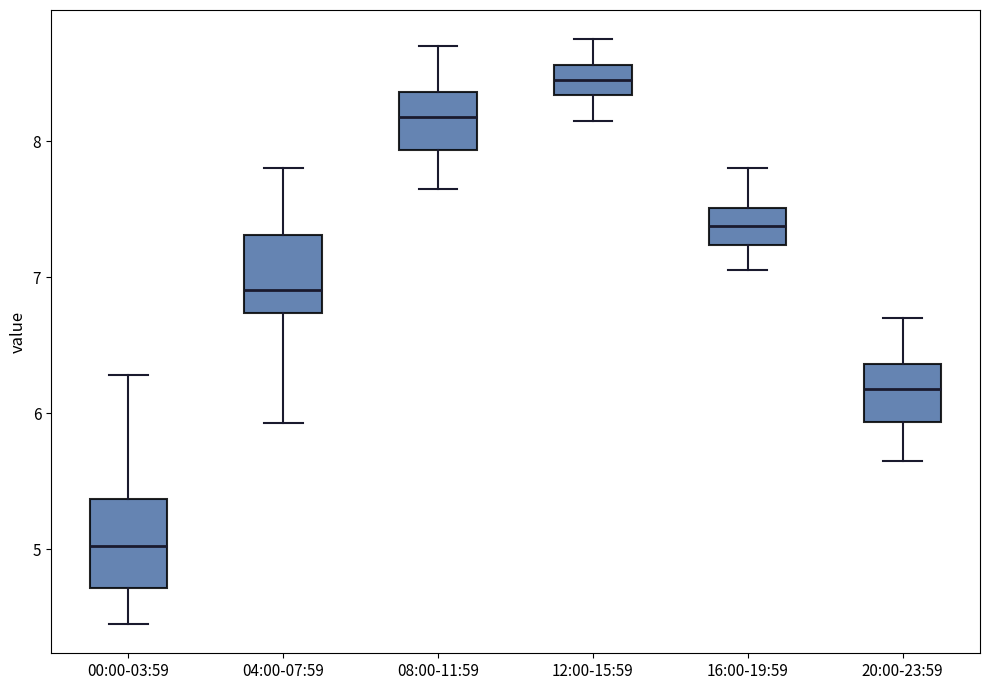

Reading left to right, read every box against the y-axis: the position of its median line, the range the box covers, and the ends of its whiskers. The values are not printed on the chart, so give them approximately, as read against the axis.

00:00-03:59: median 5.0, box 4.7 to 5.4, whiskers 4.5 to 6.3
04:00-07:59: median 6.9, box 6.7 to 7.3, whiskers 5.9 to 7.8
08:00-11:59: median 8.2, box 7.9 to 8.4, whiskers 7.7 to 8.7
12:00-15:59: median 8.5, box 8.3 to 8.6, whiskers 8.2 to 8.8
16:00-19:59: median 7.4, box 7.2 to 7.5, whiskers 7.1 to 7.8
20:00-23:59: median 6.2, box 5.9 to 6.4, whiskers 5.7 to 6.7